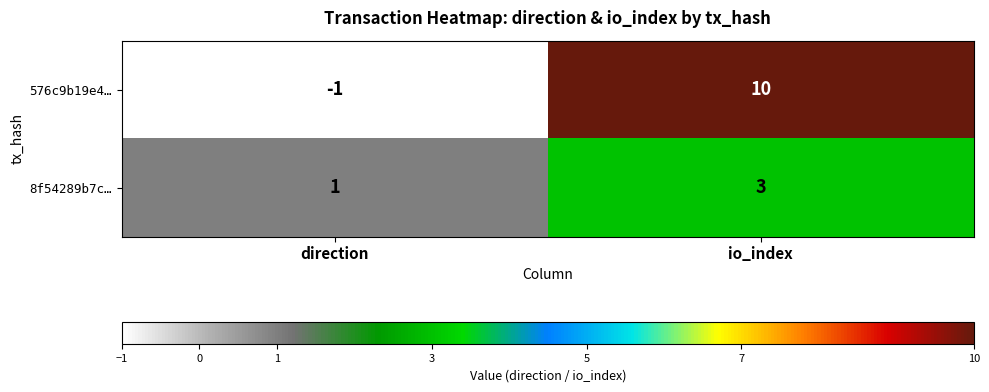

How many distinct data groups are displayed?

2